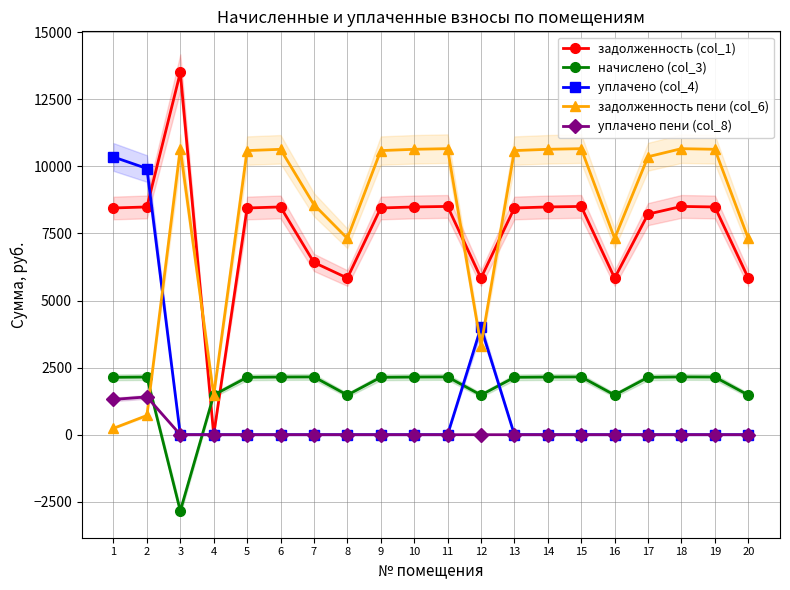

Which series has the largest total across all categories?

задолженность пени (col_6)